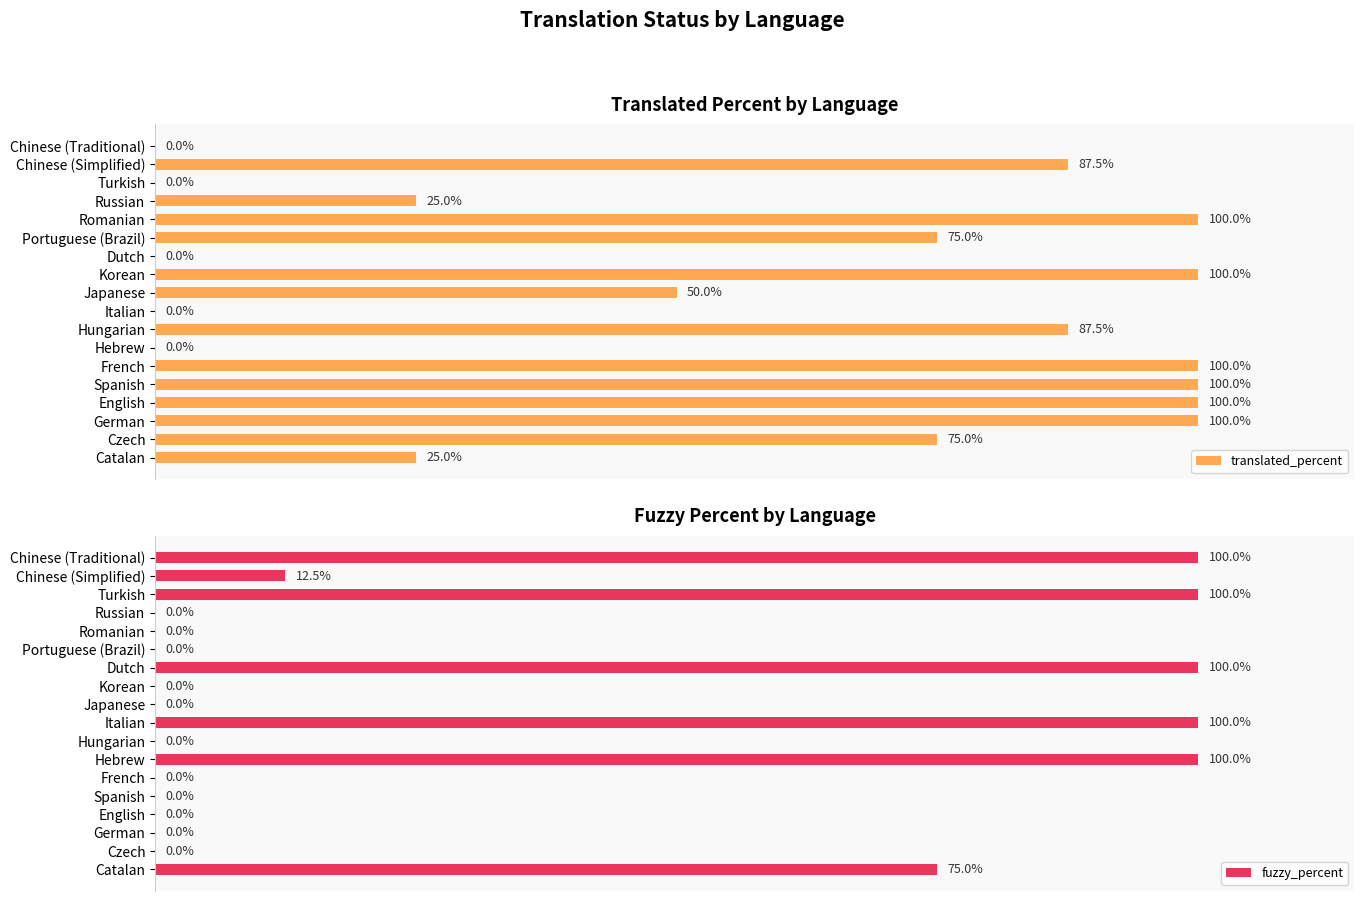

Count the number of categories in the chart.

18